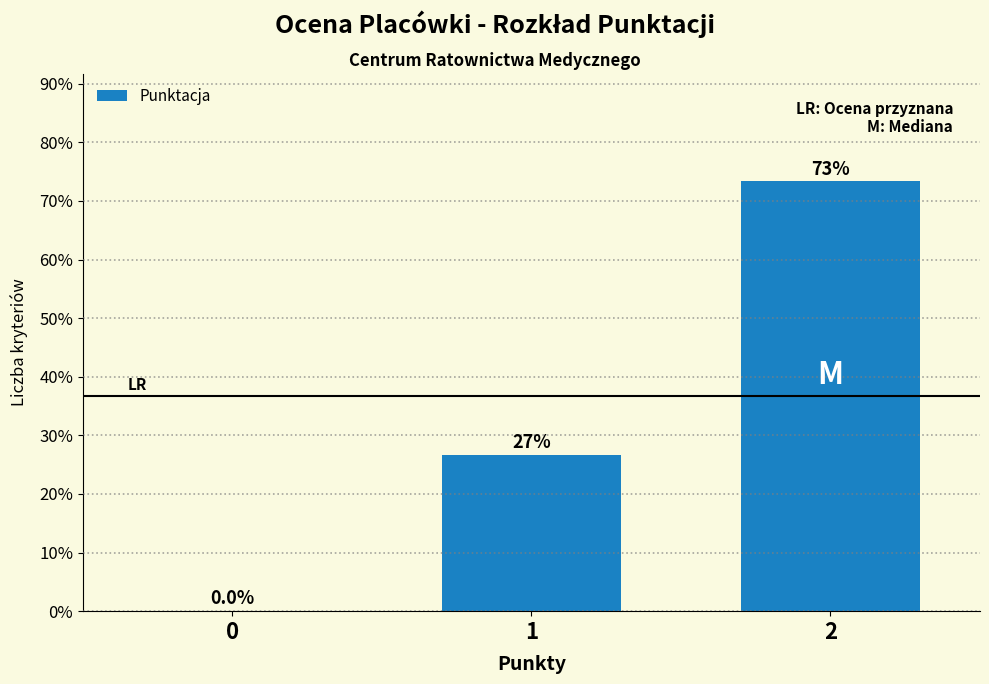

Are the bars horizontal?

No